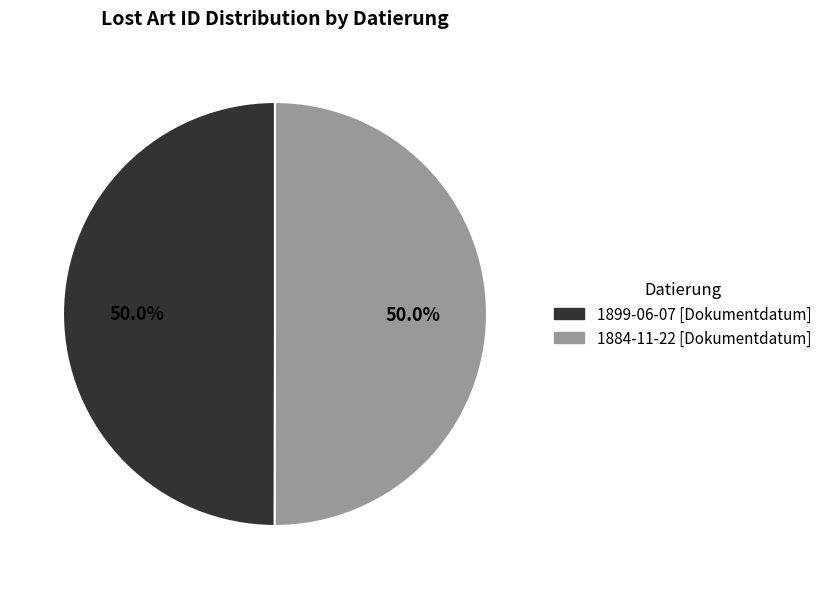

Count the number of slices in the pie.

2